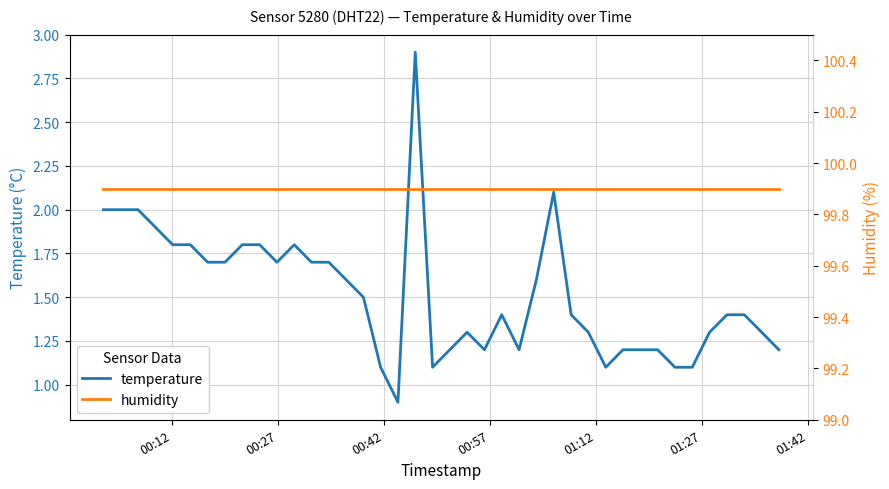

Reading left to right, list all the values displayed in this chart.

temperature: 2.0	2.0	2.0	1.9	1.8	1.8	1.7	1.7	1.8	1.8	1.7	1.8	1.7	1.7	1.6	1.5	1.1	0.9	2.9	1.1	1.2	1.3	1.2	1.4	1.2	1.6	2.1	1.4	1.3	1.1	1.2	1.2	1.2	1.1	1.1	1.3	1.4	1.4	1.3	1.2
humidity: 99.9	99.9	99.9	99.9	99.9	99.9	99.9	99.9	99.9	99.9	99.9	99.9	99.9	99.9	99.9	99.9	99.9	99.9	99.9	99.9	99.9	99.9	99.9	99.9	99.9	99.9	99.9	99.9	99.9	99.9	99.9	99.9	99.9	99.9	99.9	99.9	99.9	99.9	99.9	99.9